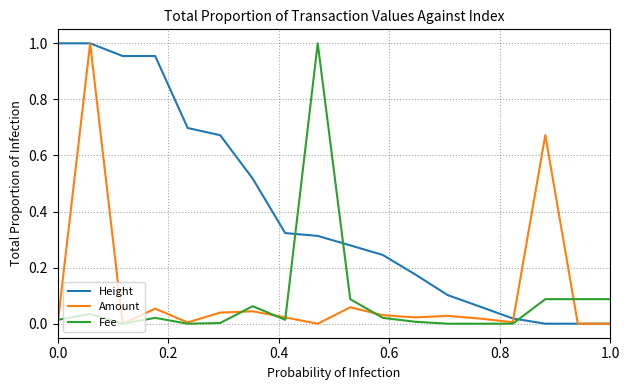

Which series has the largest total across all categories?

Height